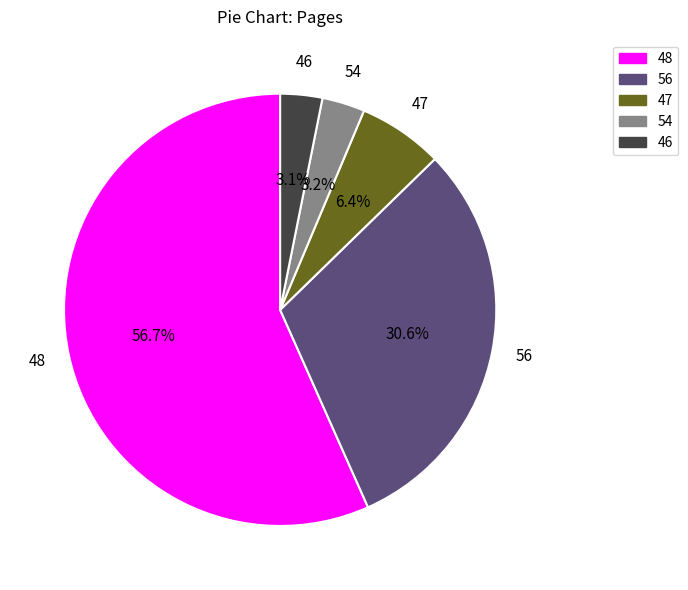

How many segments does this pie chart have?

5